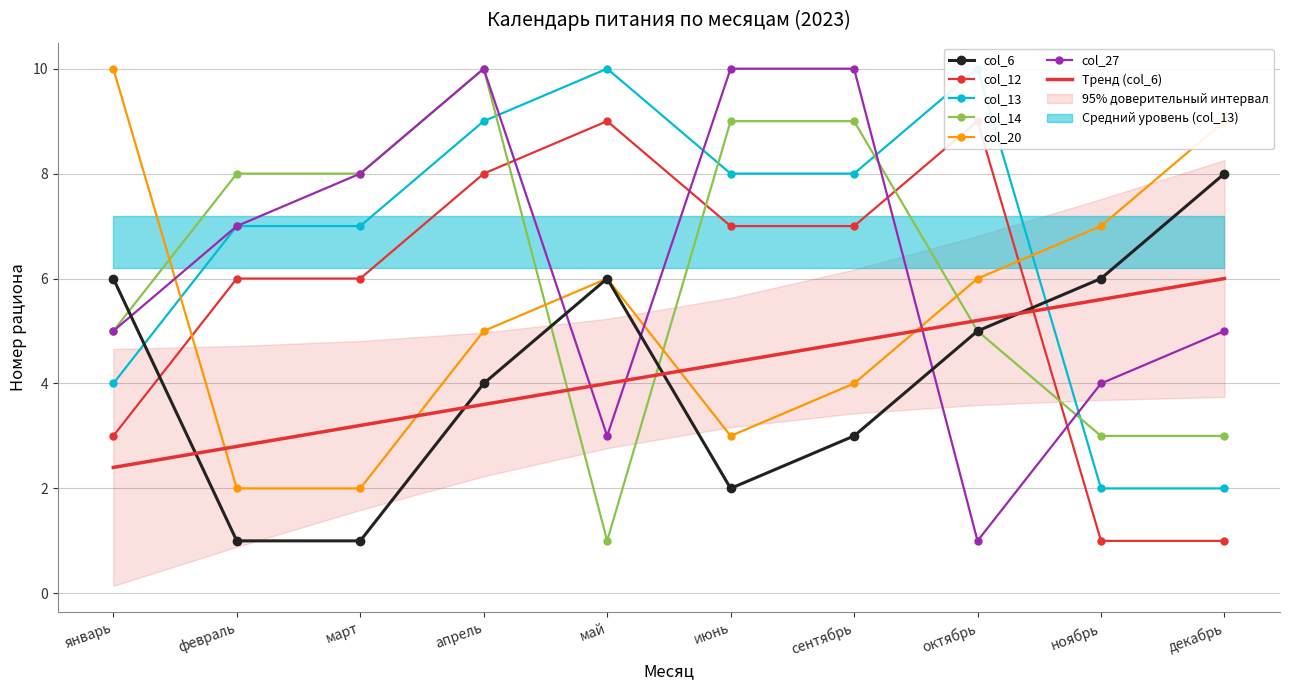

The col_6 series shows 6 at май. True or false?

True